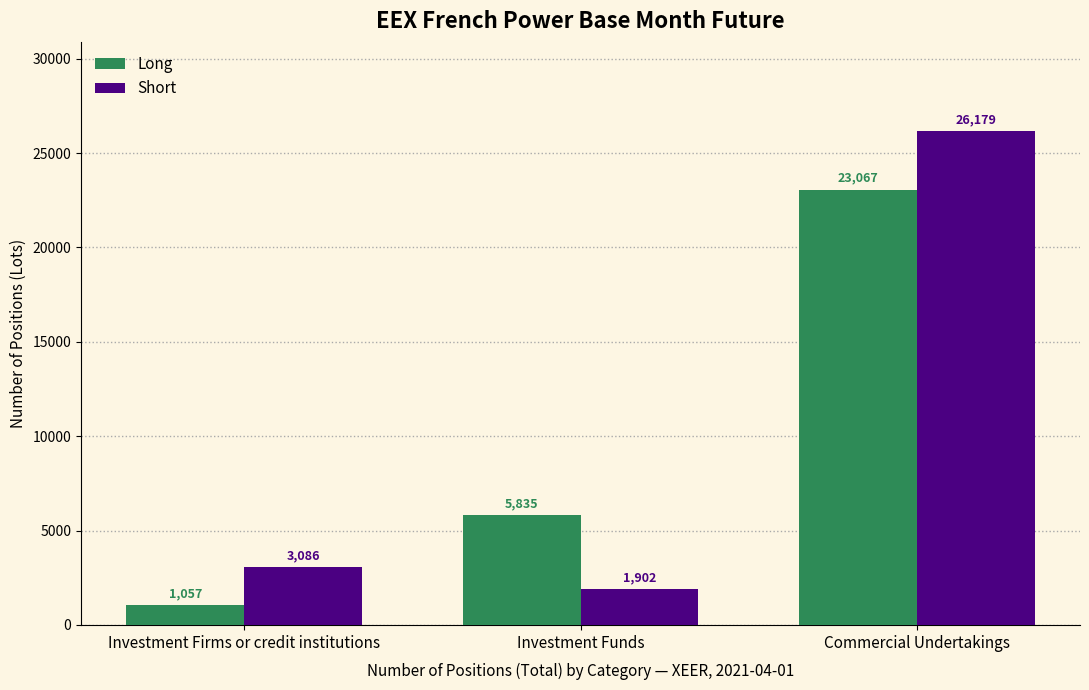

What value does the Long series have at Commercial Undertakings?

23067.4